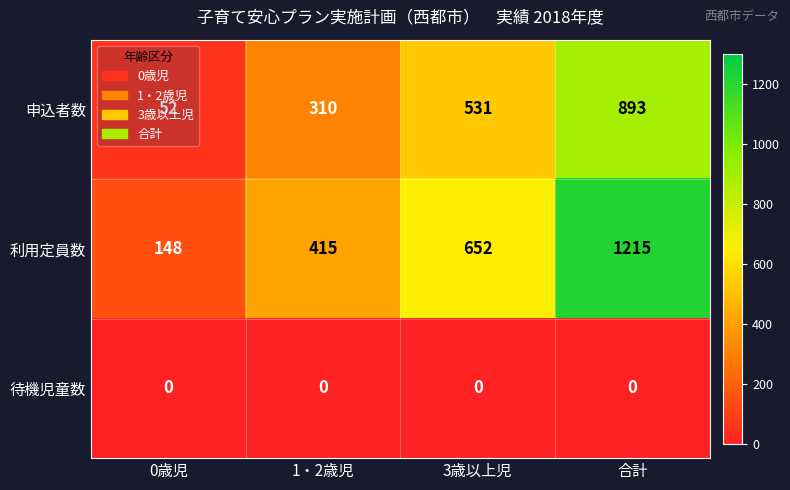

Where is 申込者数 nearest to the value 472?

3歳以上児